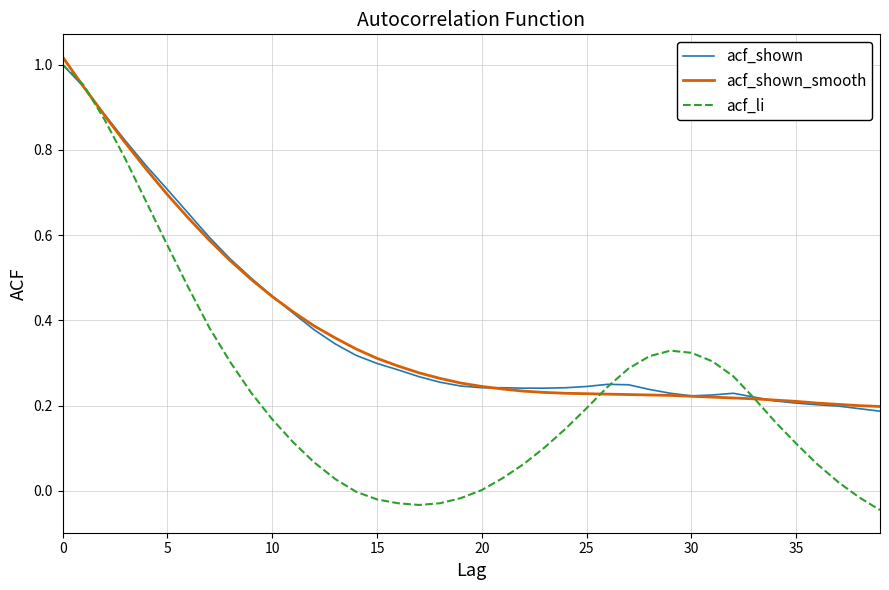

Which series has the largest range (max minus min)?

acf_li